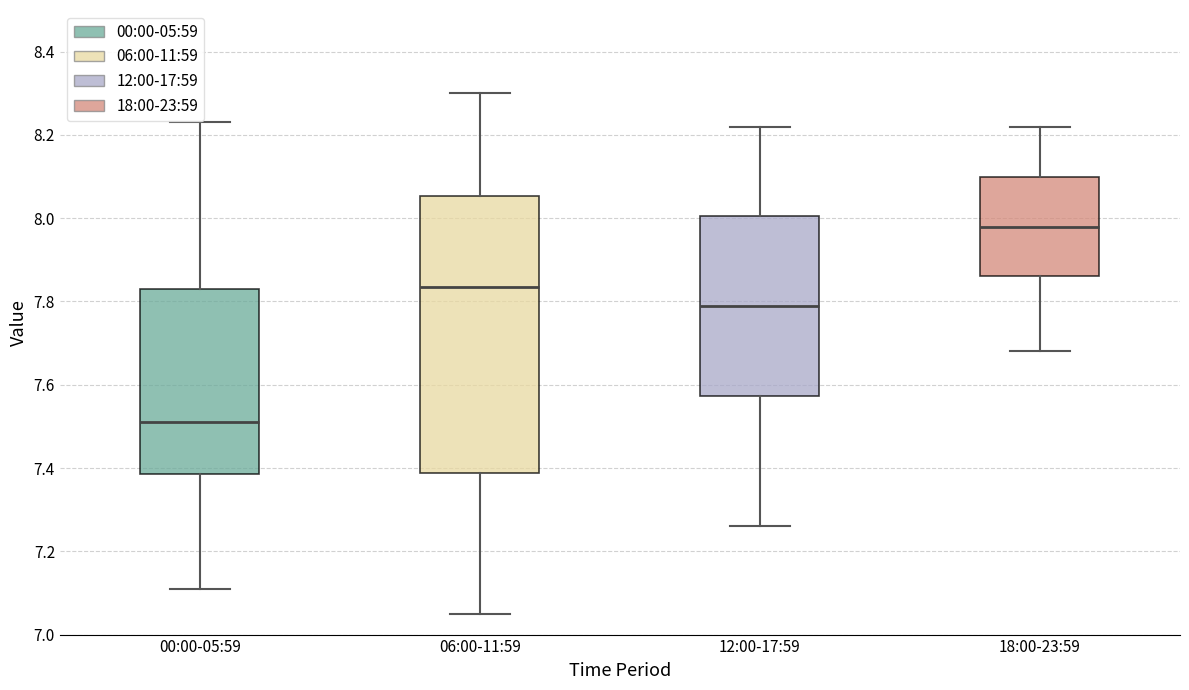

Reading left to right, transcribe this box plot: for each box, give where its median line is, the range the box spans, and where its two whiskers end, as read against the y-axis. The values are not printed on the chart, so give them approximately, as read against the axis.

00:00-05:59: median 7.52, box 7.38 to 7.84, whiskers 7.12 to 8.24
06:00-11:59: median 7.84, box 7.38 to 8.06, whiskers 7.06 to 8.30
12:00-17:59: median 7.80, box 7.58 to 8.00, whiskers 7.26 to 8.22
18:00-23:59: median 7.98, box 7.86 to 8.10, whiskers 7.68 to 8.22